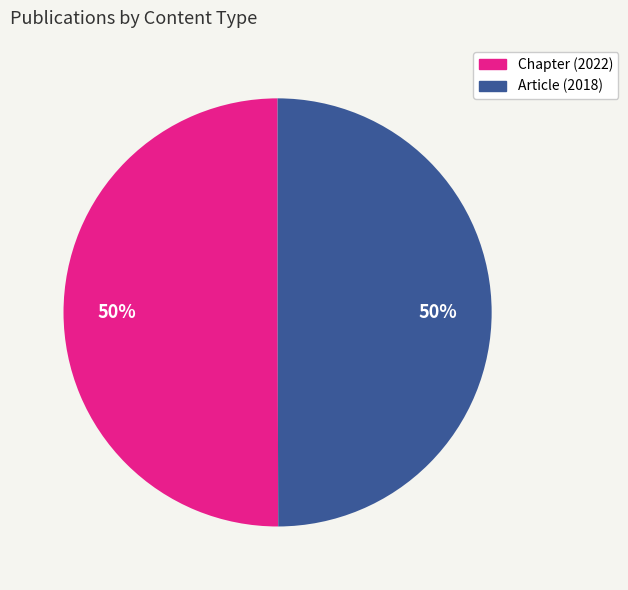

To the nearest percent, what portion does Article (2018) represent?

50%